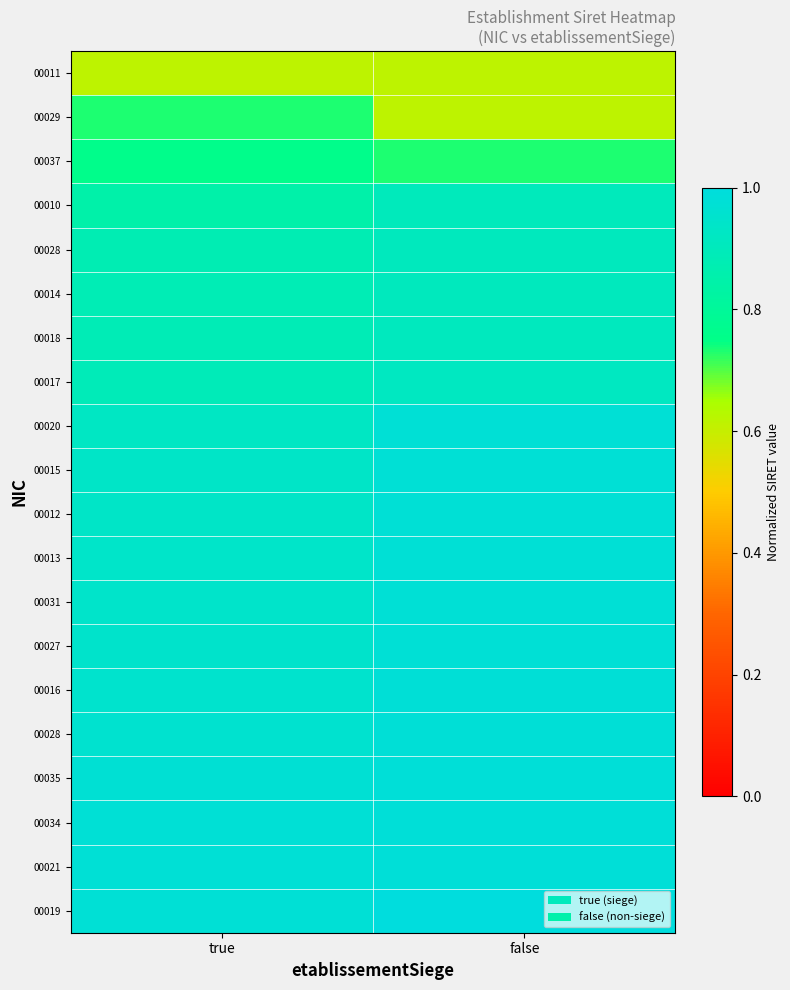

At how many categories does at least one series exceed 0?

2